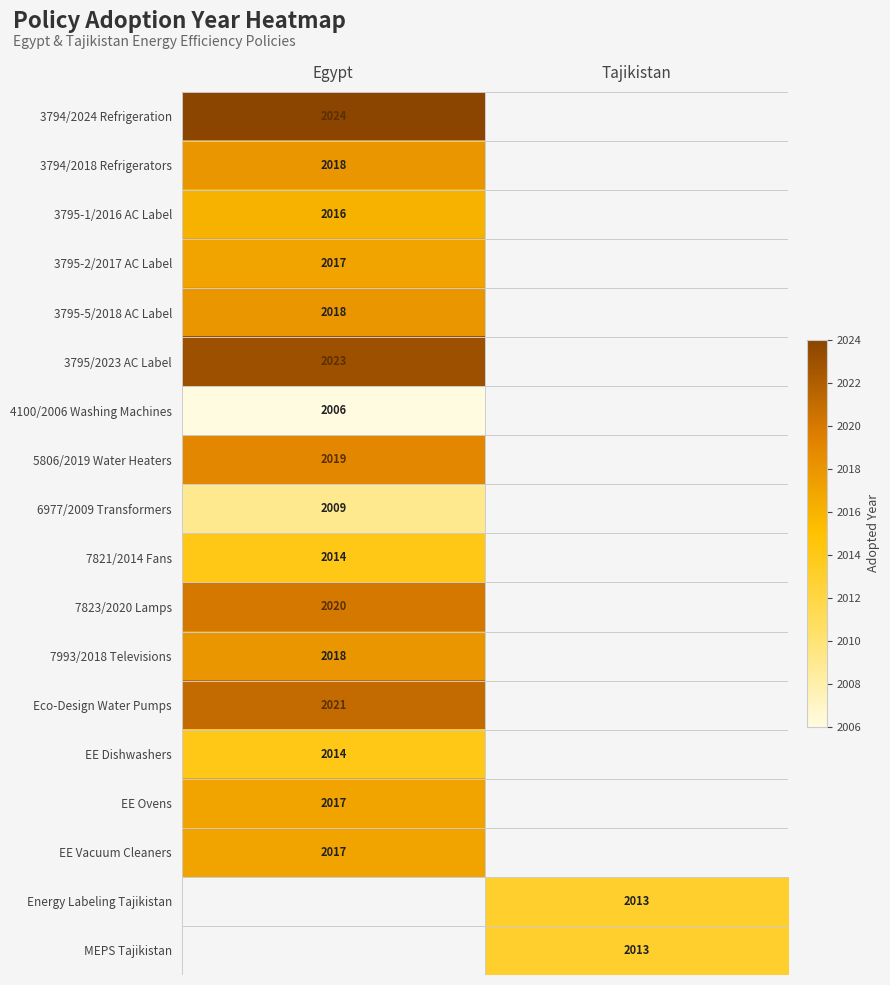

At how many categories does at least one series exceed 2007?

2